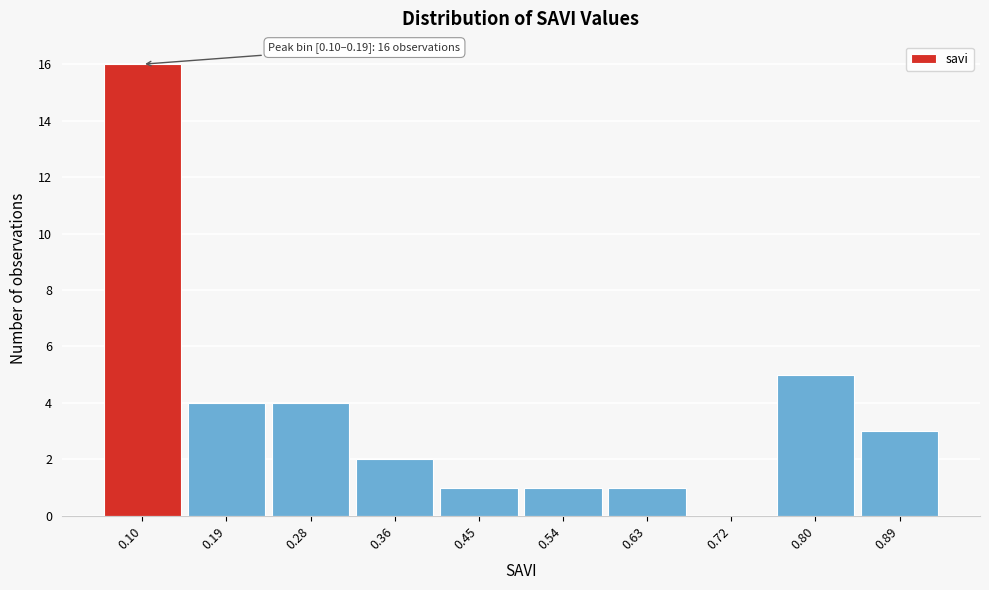

Reading right to left, what are all the values shown in this chart?

0.89=3	0.80=5	0.72=0	0.63=1	0.54=1	0.45=1	0.36=2	0.28=4	0.19=4	0.10=16